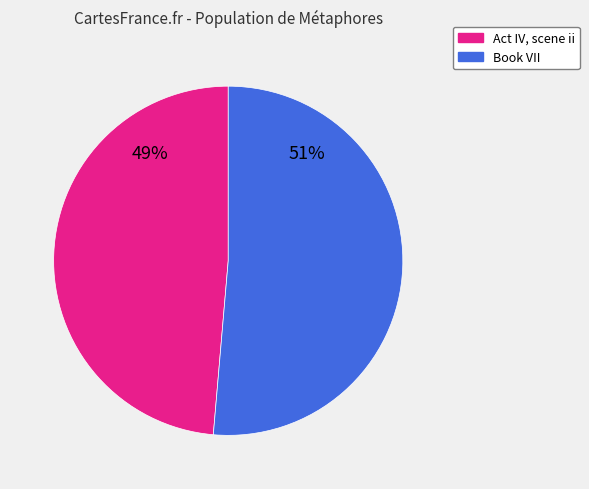

What percentage is the Book VII slice, to the nearest percent?

51%